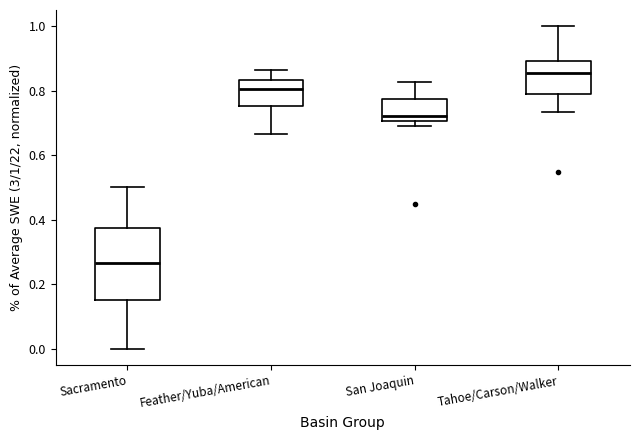

Where is the lower edge of the box for Tahoe/Carson/Walker on the y-axis? The values are not printed on the chart, so give them approximately, as read against the axis.

0.78